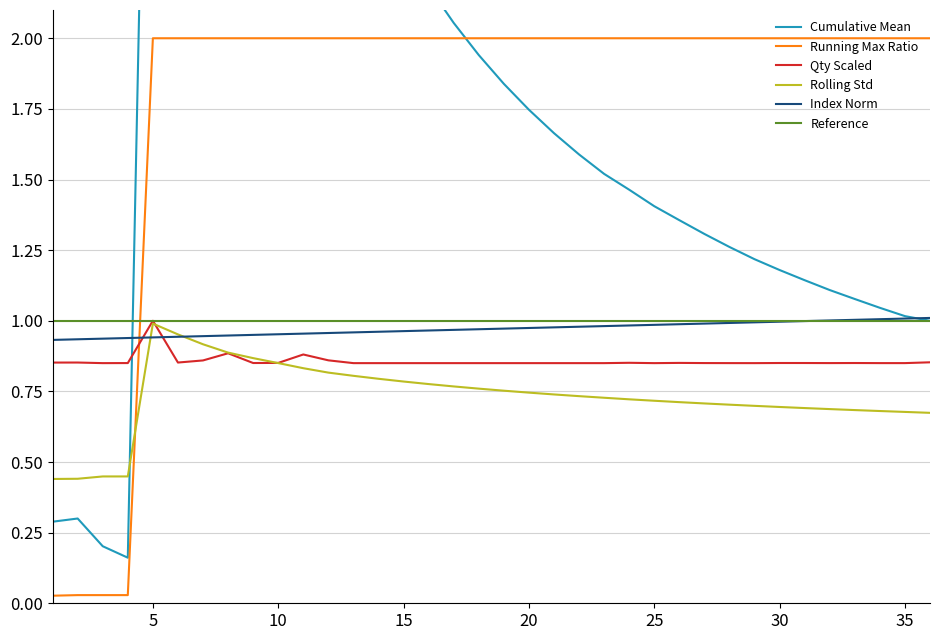

Does the chart have visible grid lines?

Yes